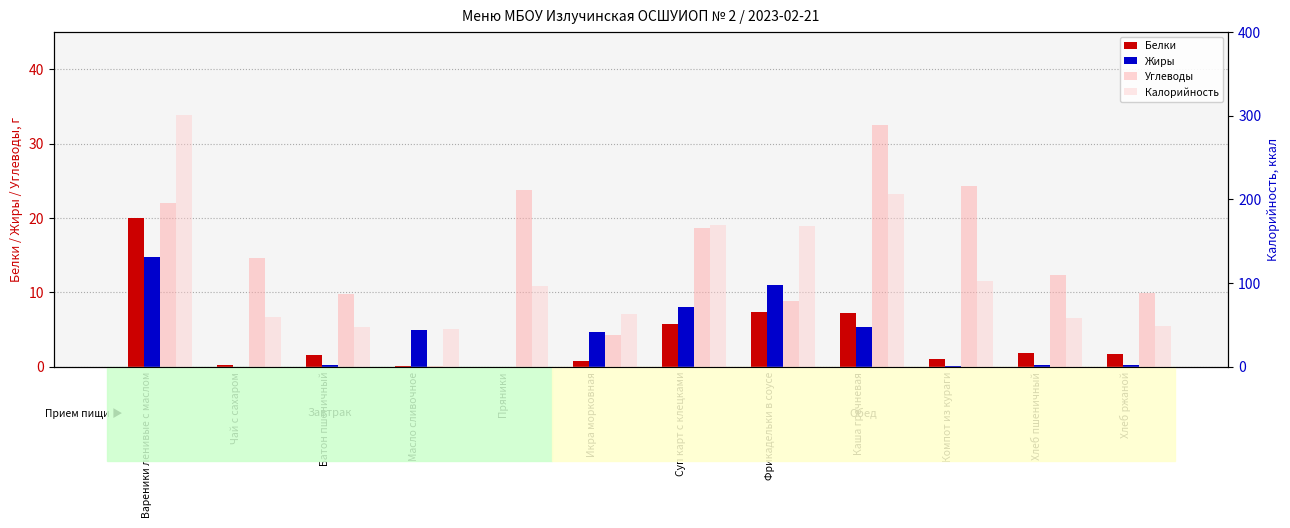

What is the difference between the second highest and second lowest values in the Жиры series?

11.0